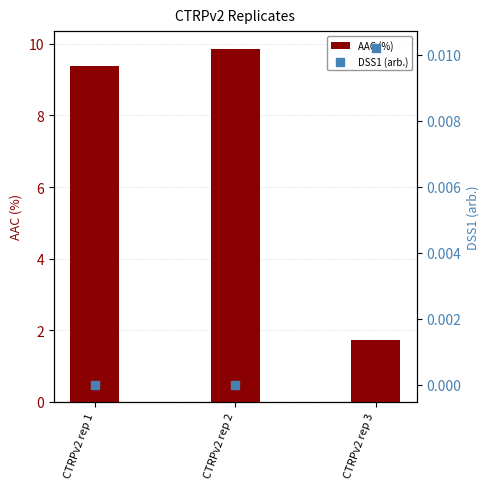

At which category is the sum across all series the highest?

CTRPv2 rep 2